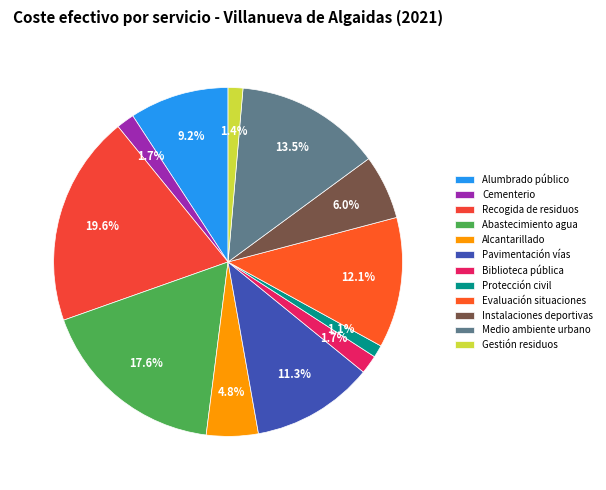

How much of the chart is everything except Pavimentación vías?

88.7%